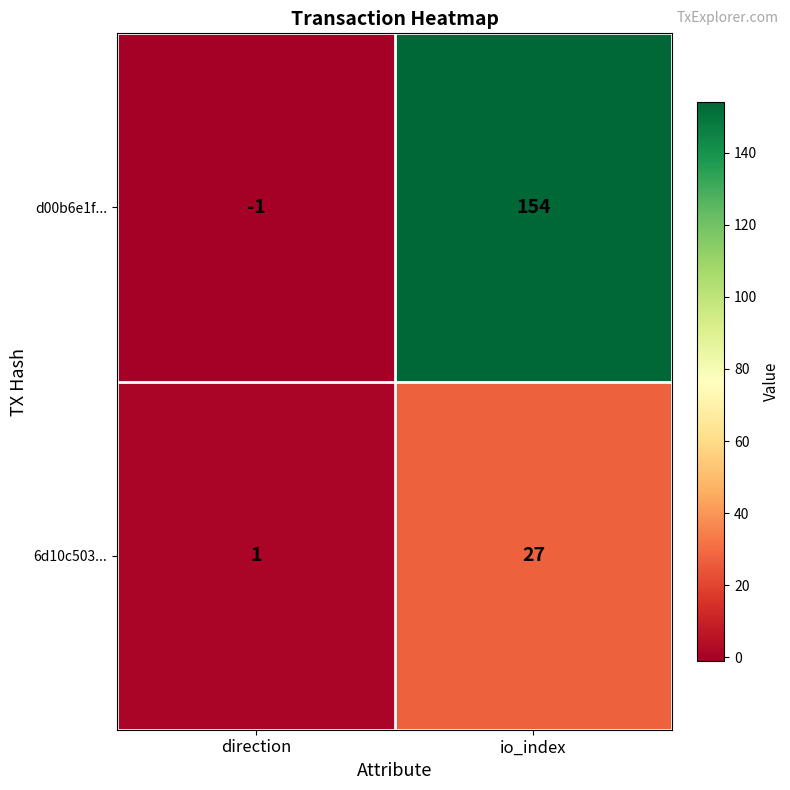

Read the d00b6e1f... value at io_index.

154